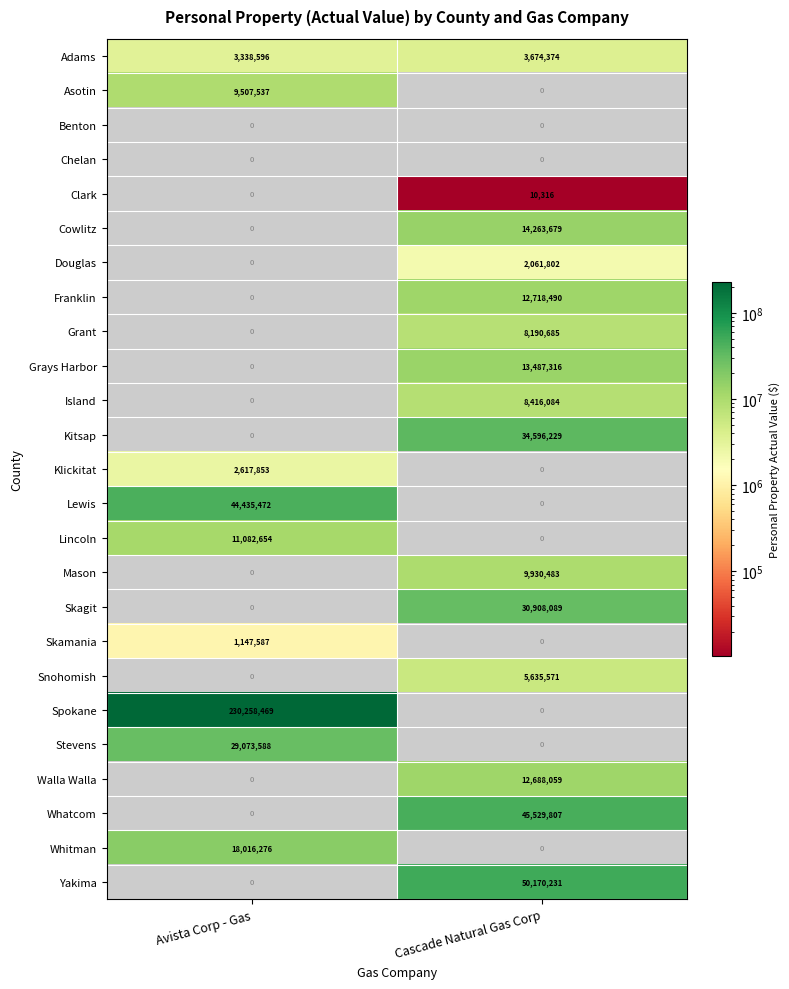

Which series has the widest spread of values?

Adams